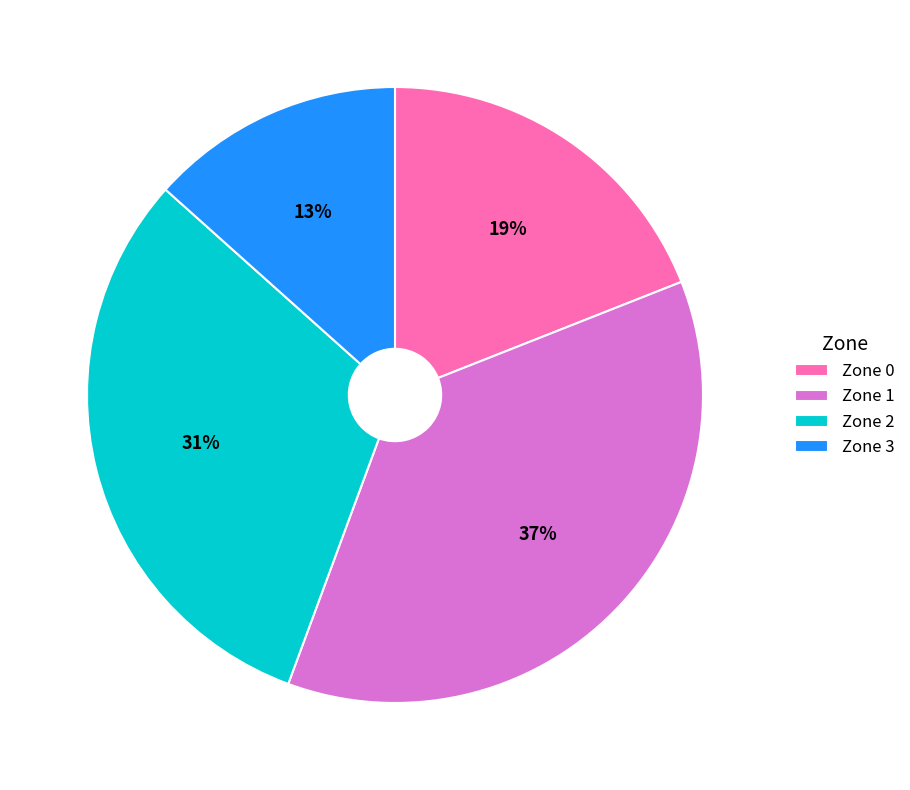

To the nearest percent, what is the combined percentage of Zone 0 and Zone 2?

50%